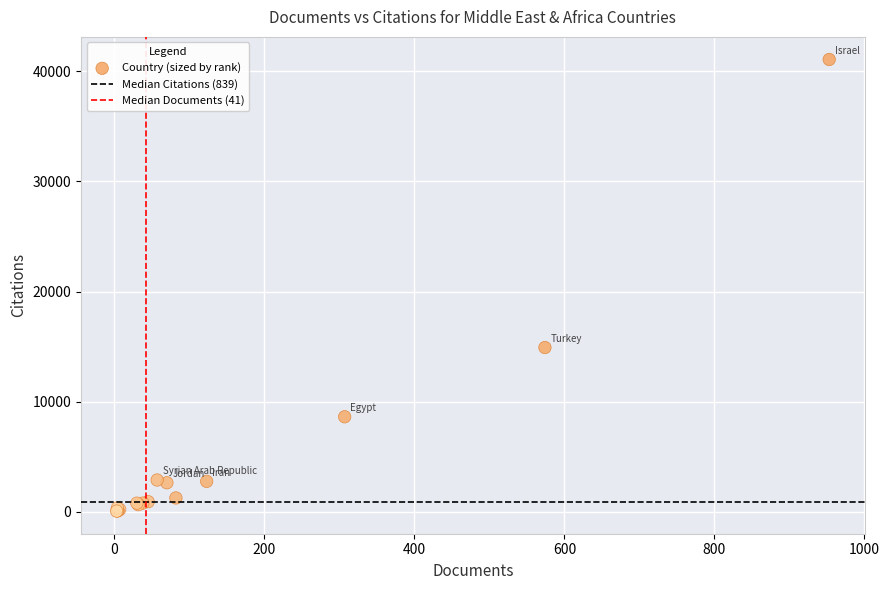

What Y value in the scatter plot is closest to 20565?

14912